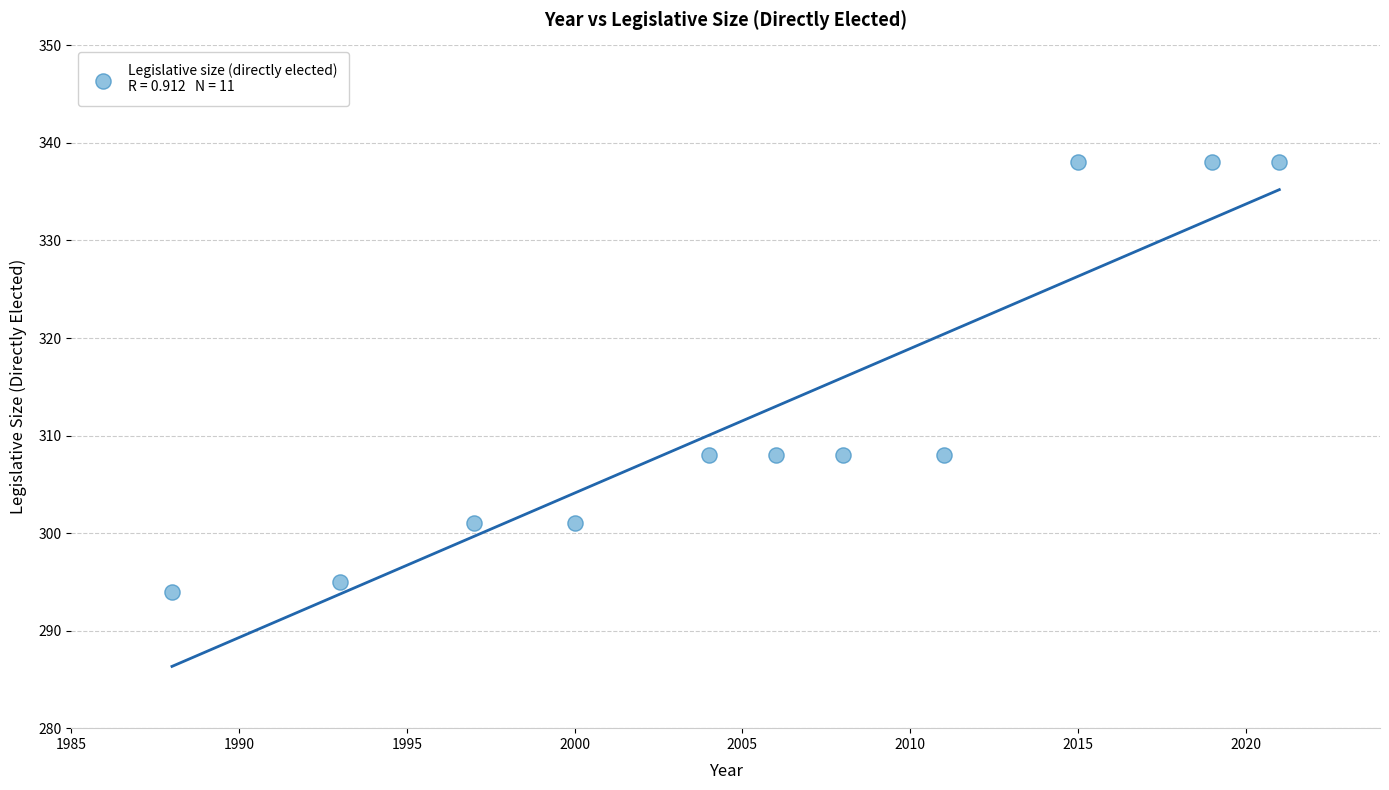

What is the average X value?

2006